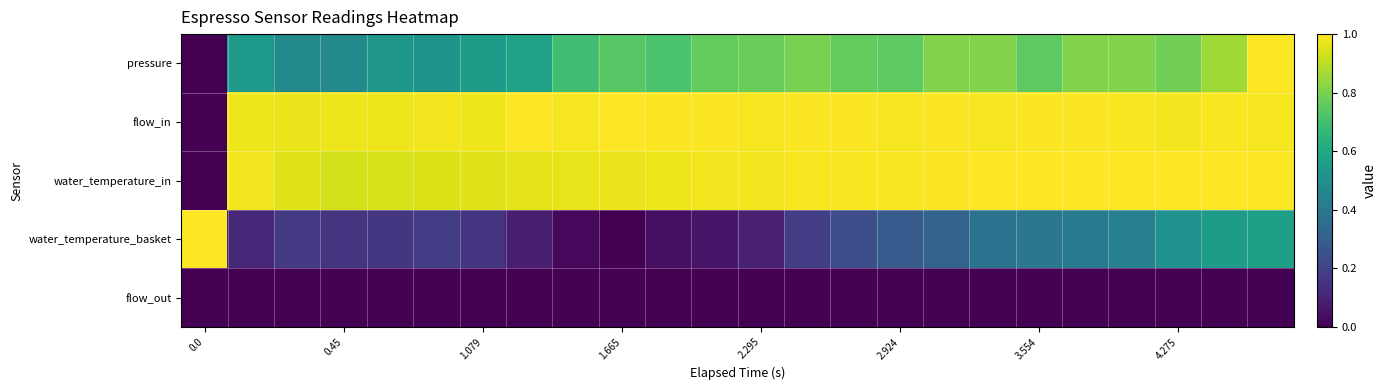

At how many categories does at least one series exceed 0?

24